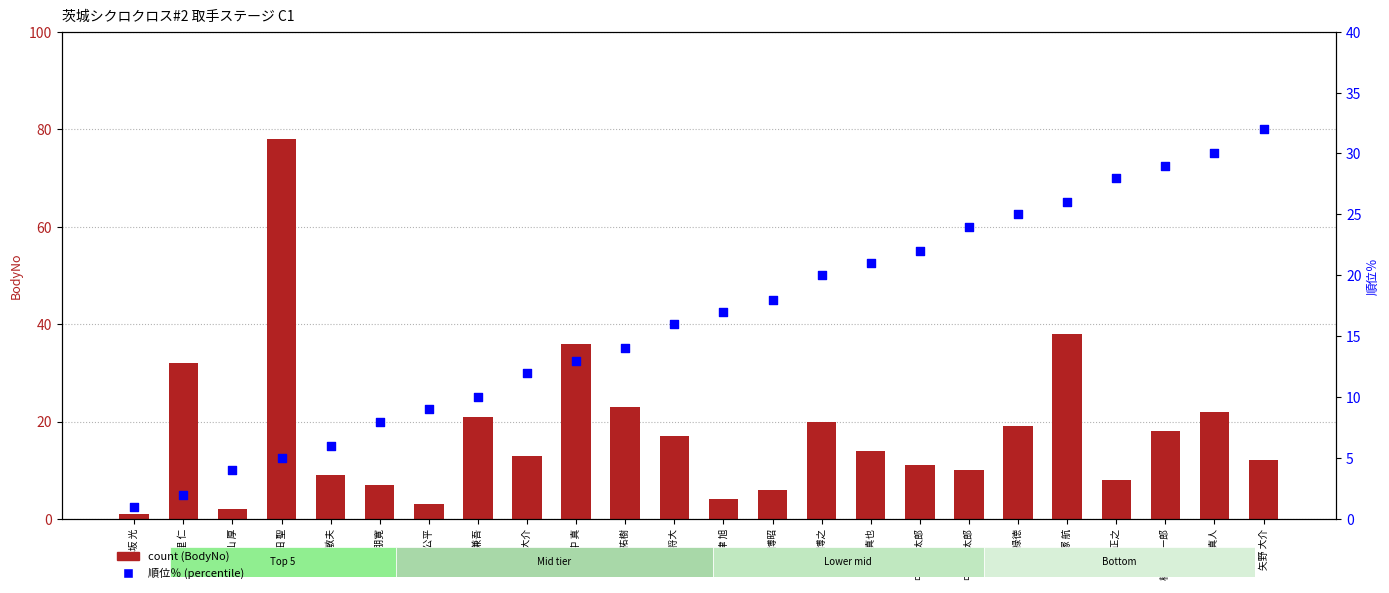

What are all the series names shown in the legend?

BodyNo, 順位％